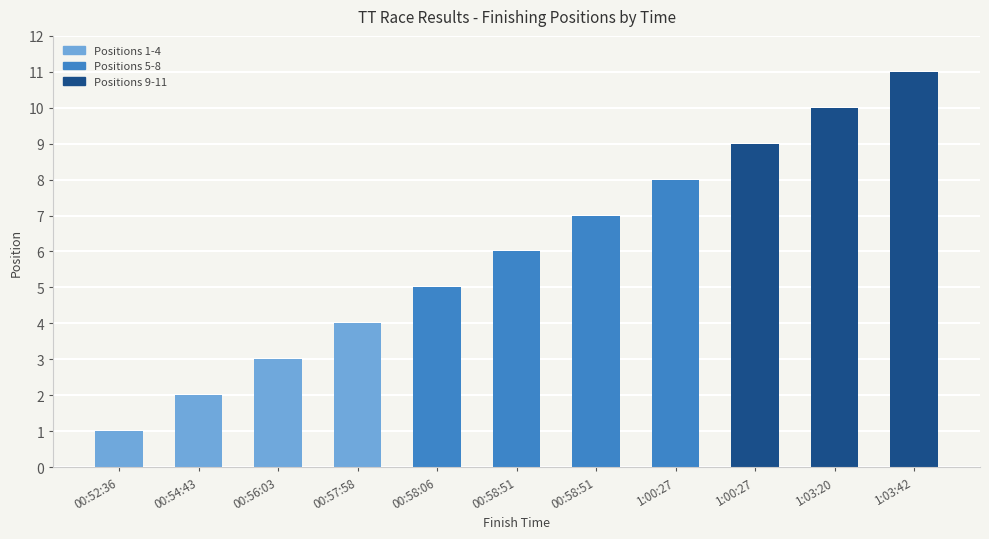

What is the greatest value displayed?

11